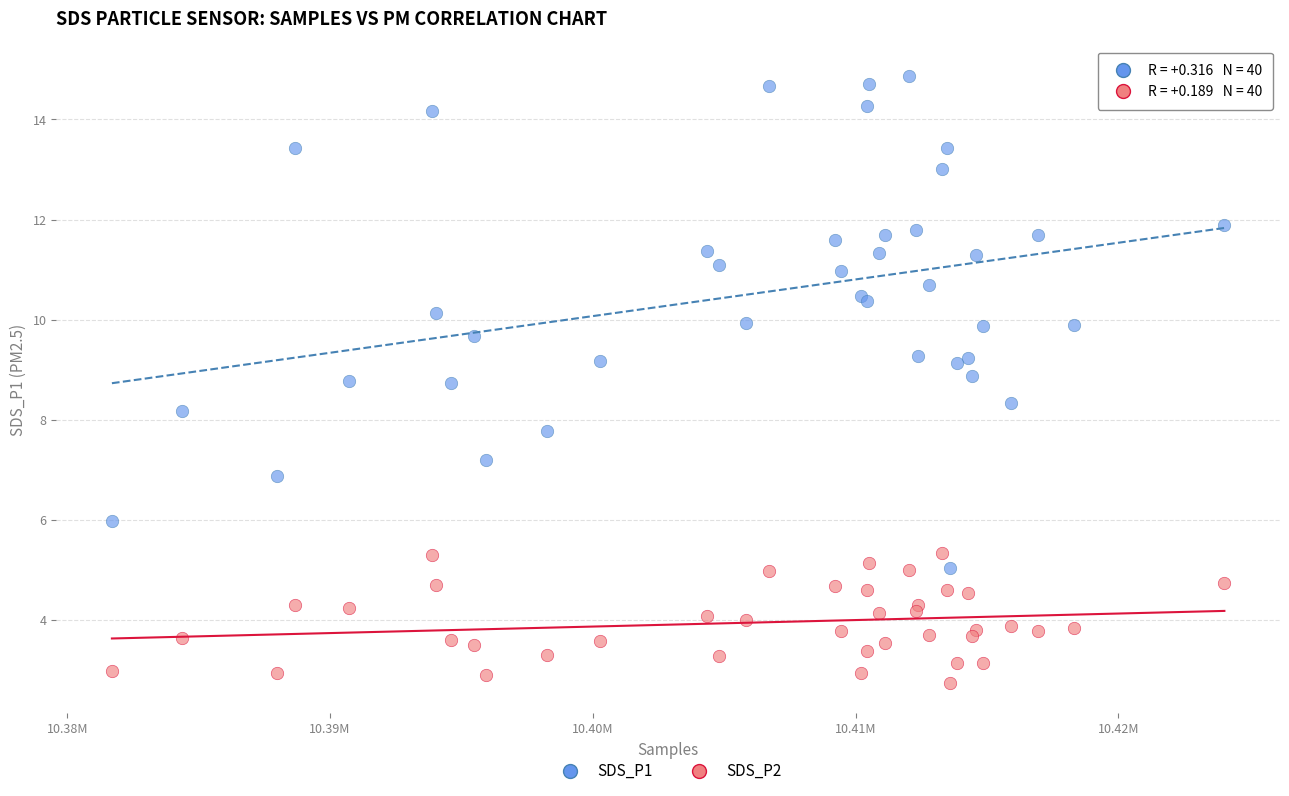

Which series has the widest spread of Y values?

SDS_P1